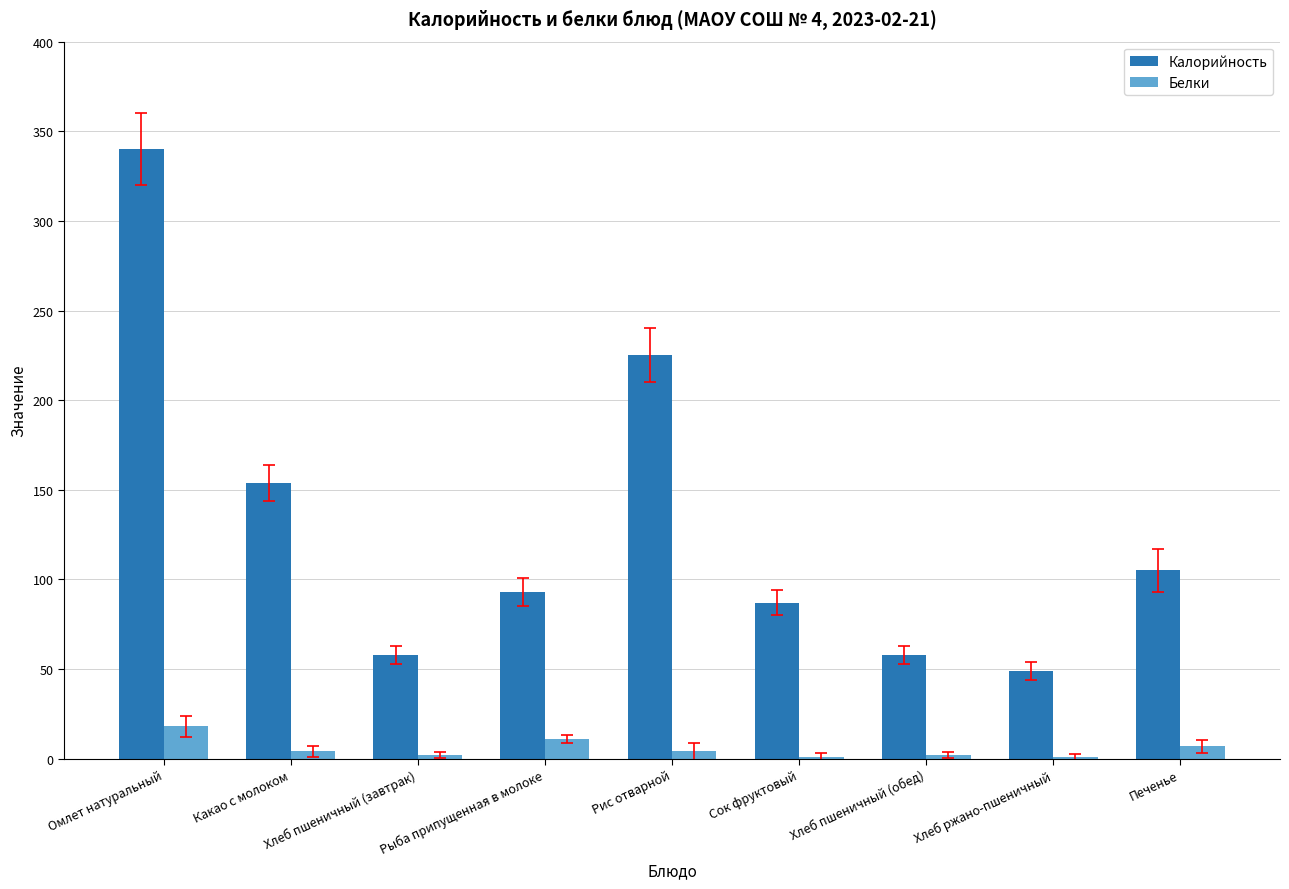

True or false: Калорийность has a value of 105 at Печенье.

True